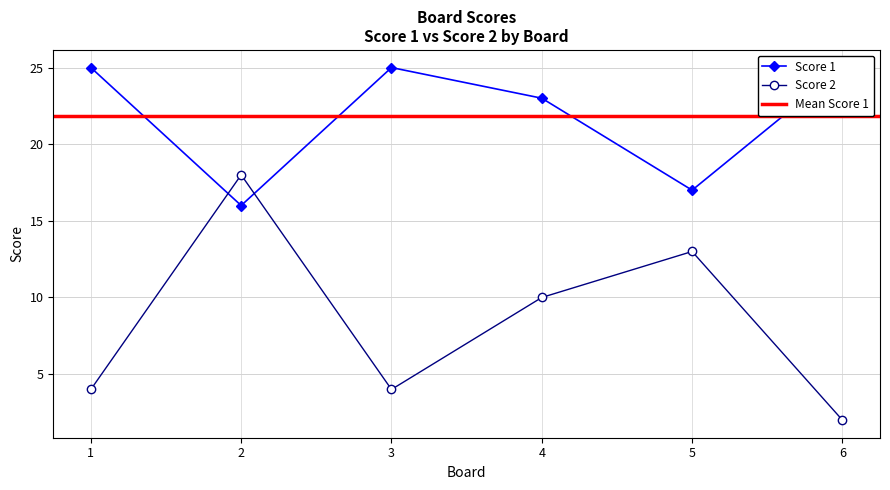

Is this an area chart (filled region under the line)?

No